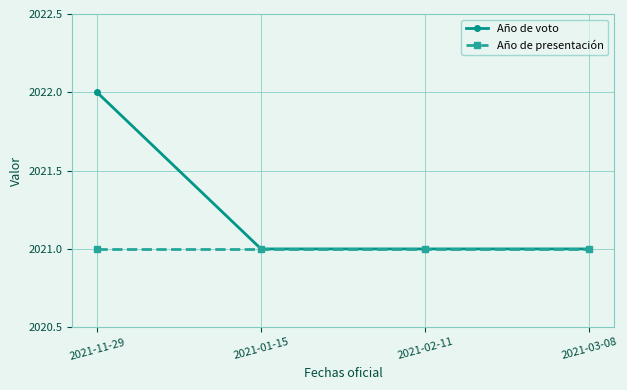

Which series has the largest total across all categories?

Año de voto